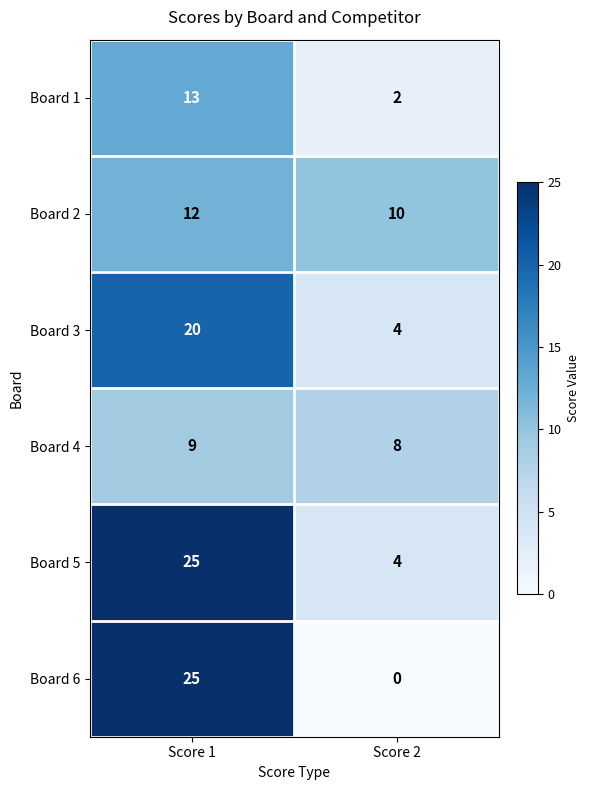

Which label corresponds to the largest value in the chart?

Score 1